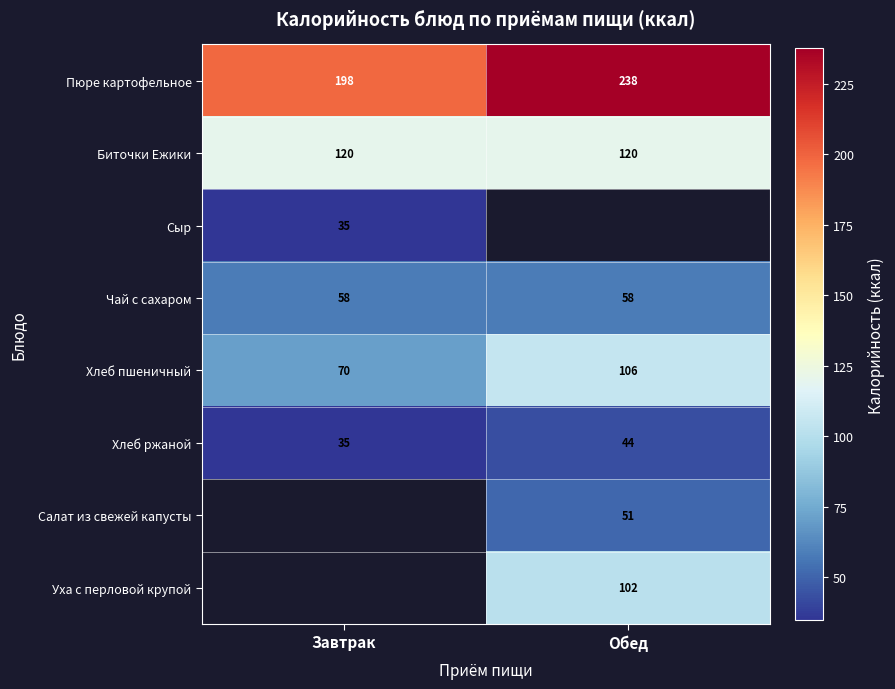

Is the value of Хлеб пшеничный at Завтрак greater than the value of Сыр at Завтрак?

Yes